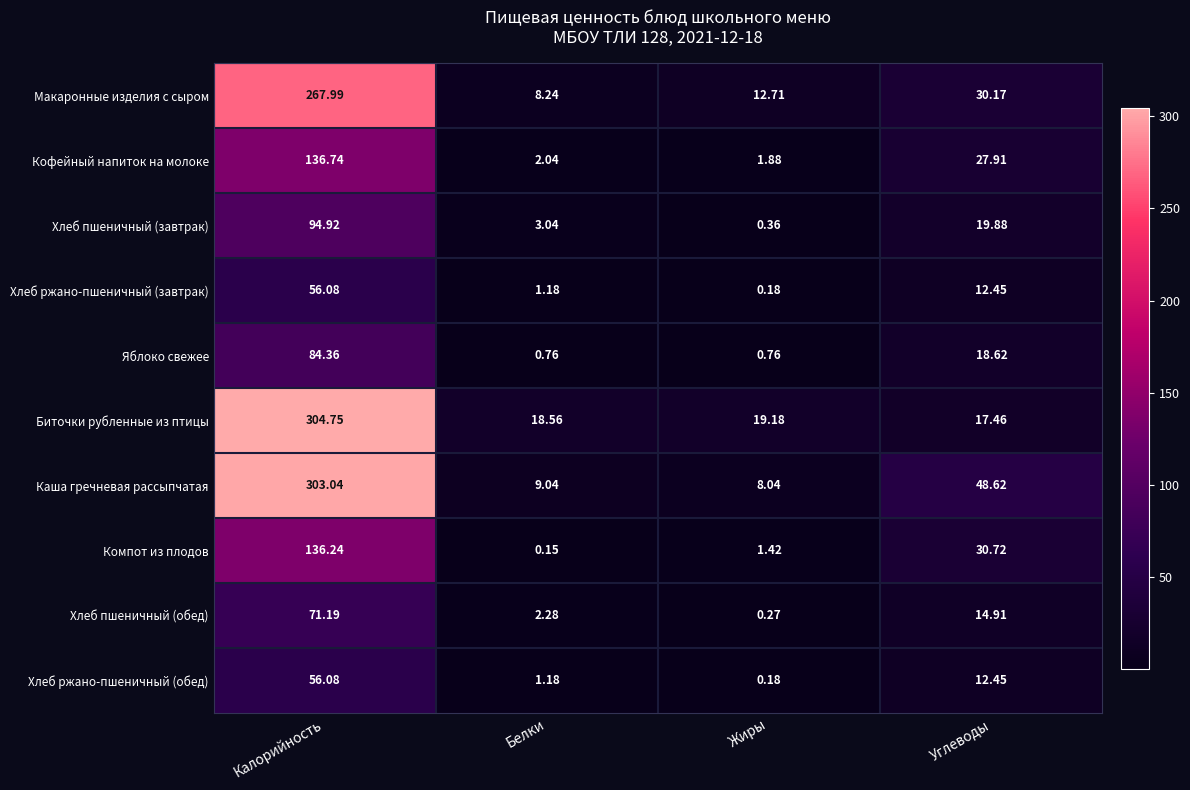

Which category has the highest value across all series?

Калорийность